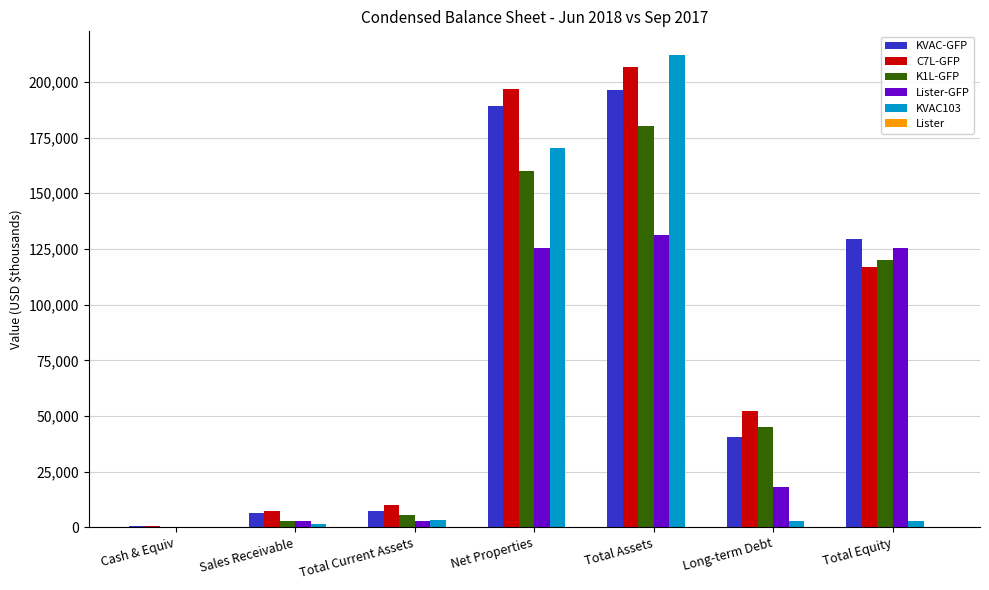

What is the greatest value displayed?

212068